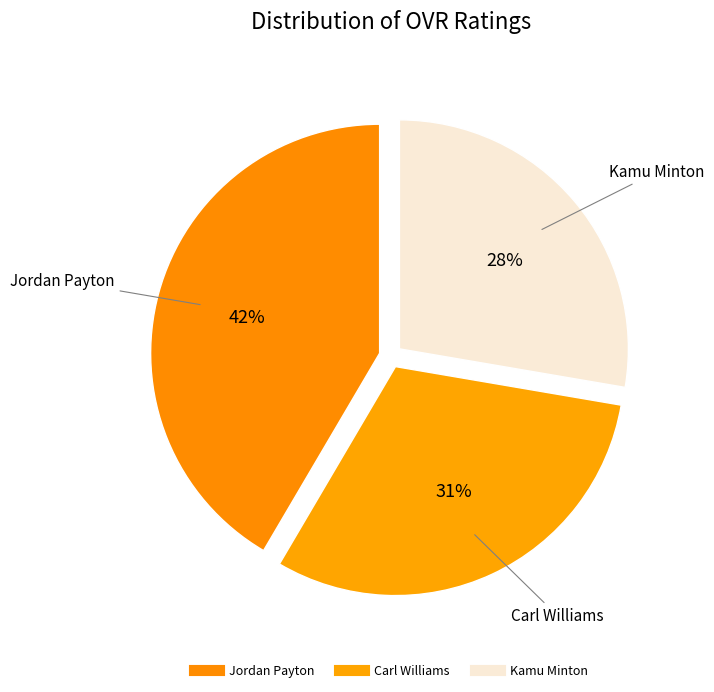

What percentage is the Jordan Payton slice, to the nearest percent?

42%